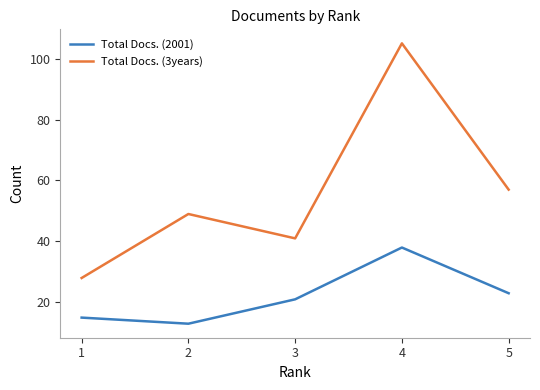

Rank the series at 5 from lowest to highest value.

Total Docs. (2001), Total Docs. (3years)